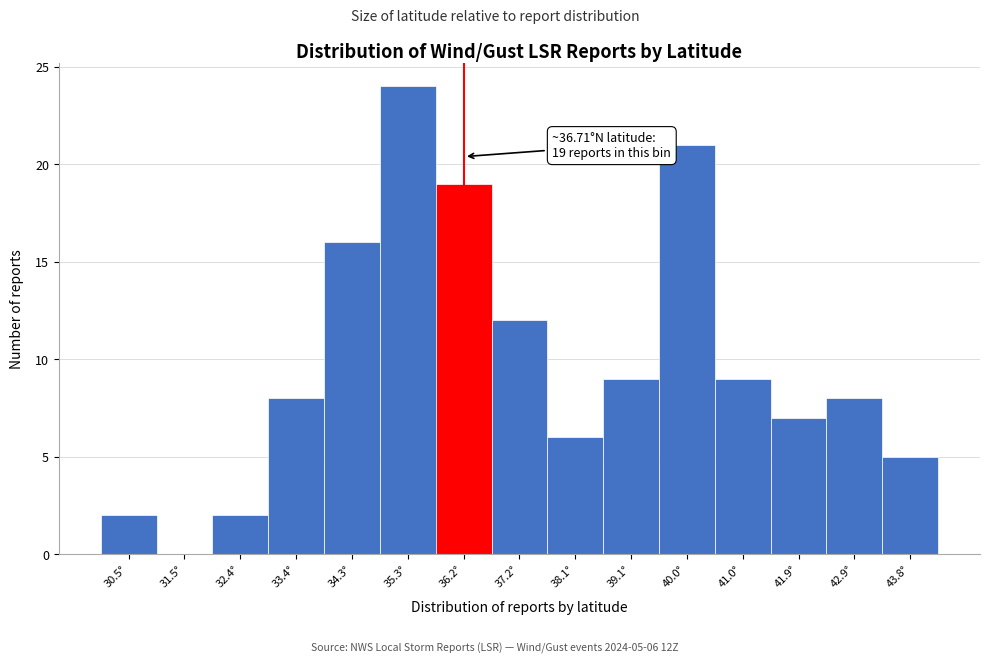

Reading left to right, transcribe all the data shown in this chart.

30.5°=2	31.5°=0	32.4°=2	33.4°=8	34.3°=16	35.3°=24	36.2°=19	37.2°=12	38.1°=6	39.1°=9	40.0°=21	41.0°=9	41.9°=7	42.9°=8	43.8°=5